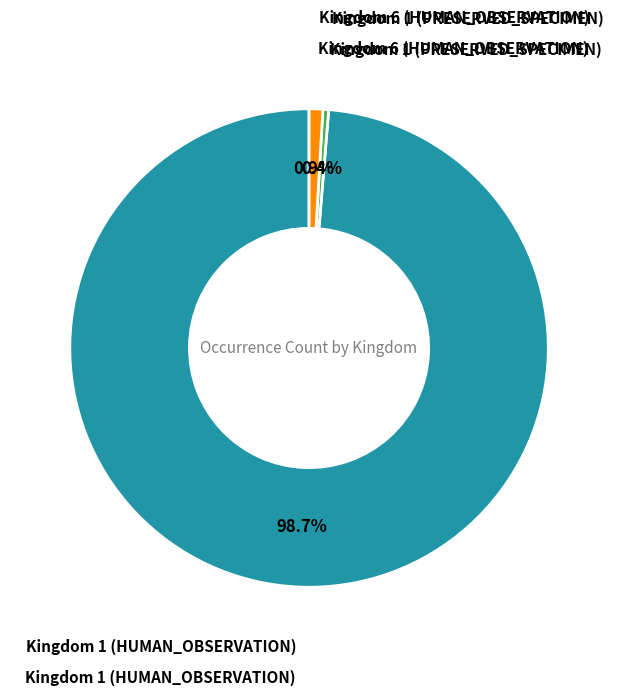

Rank the categories by value from highest to lowest.

Kingdom 1 (HUMAN_OBSERVATION), Kingdom 6 (HUMAN_OBSERVATION), Kingdom 1 (PRESERVED_SPECIMEN)